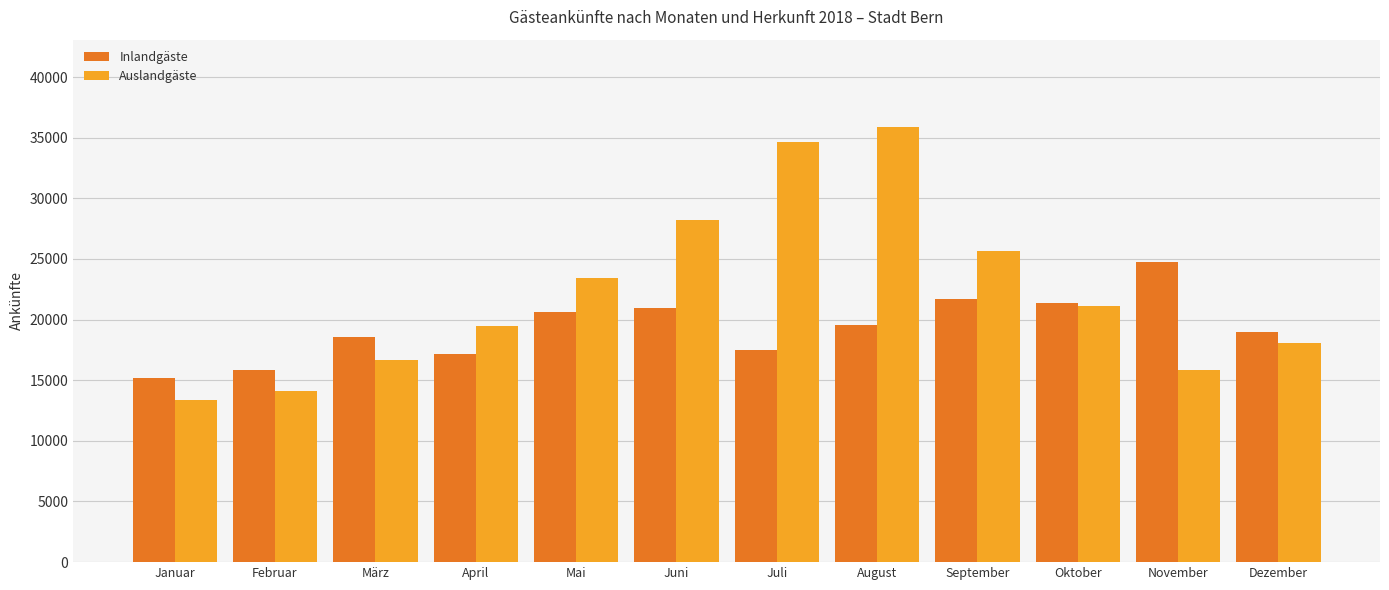

How many data points does each series have?

12